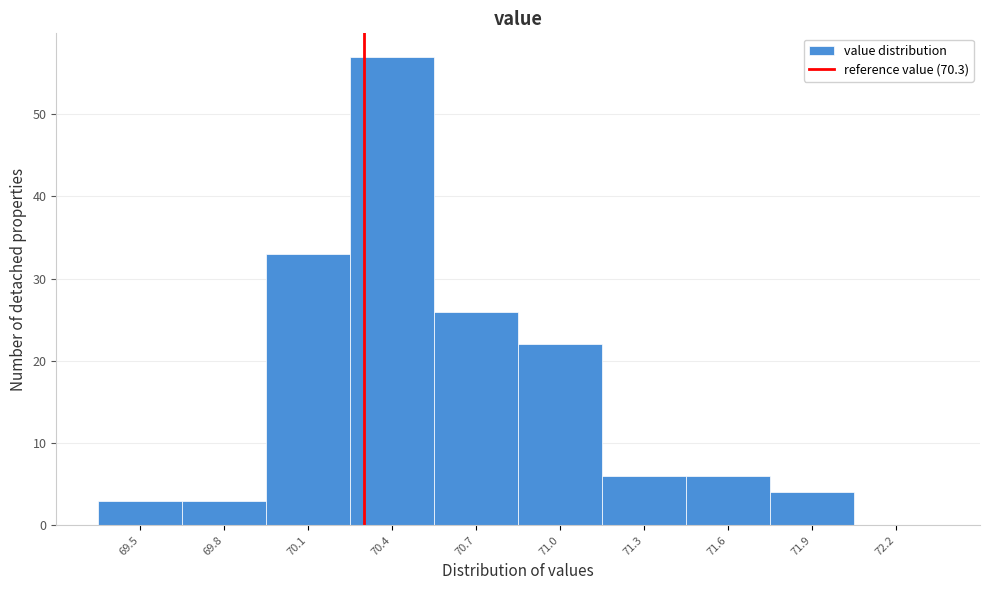

Reading left to right, list every bar in this chart as the range it spans on the x-axis followed by its height. The values are not printed on the chart, so give them approximately, as read against the axis.

69.35 to 69.65: 3
69.65 to 69.95: 3
69.95 to 70.25: 33
70.25 to 70.55: 57
70.55 to 70.85: 26
70.85 to 71.15: 22
71.15 to 71.45: 6
71.45 to 71.75: 6
71.75 to 72.05: 4
72.05 to 72.35: 0